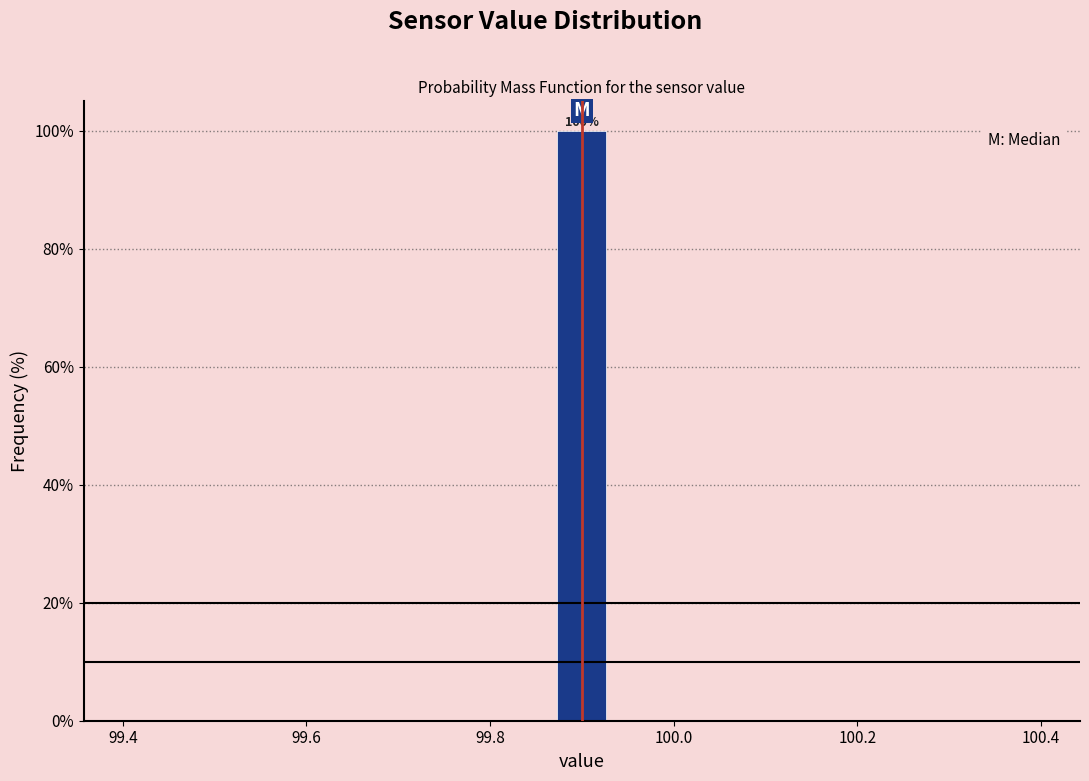

Around what value on the x-axis is the tallest bar? Give the approximate position of its centre, as read against the axis.

99.90